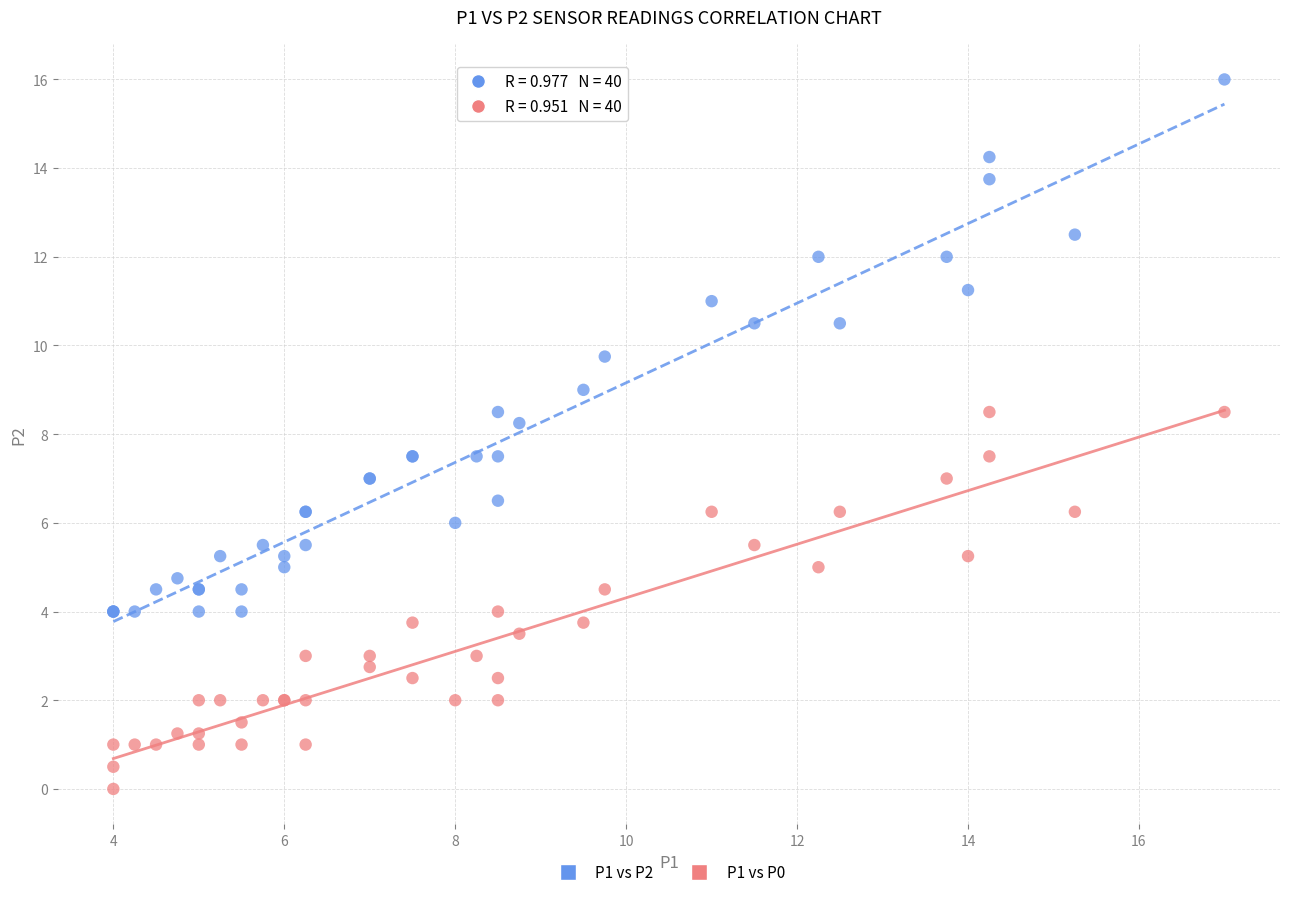

What are all the series names shown in the legend?

P1 vs P2, P1 vs P0